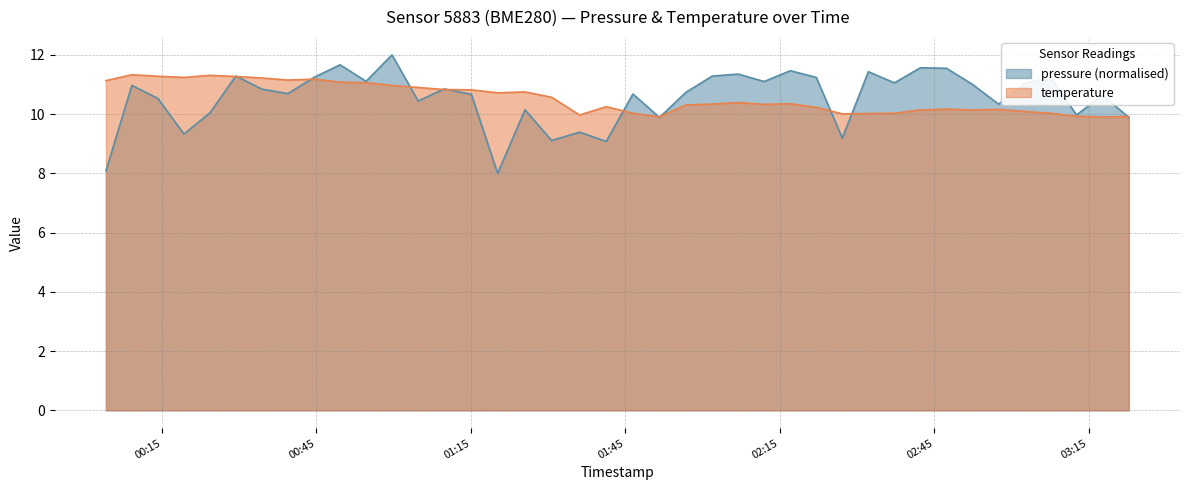

What is the spread (max minus min) of values at 2023-04-30T00:49:35?

0.6